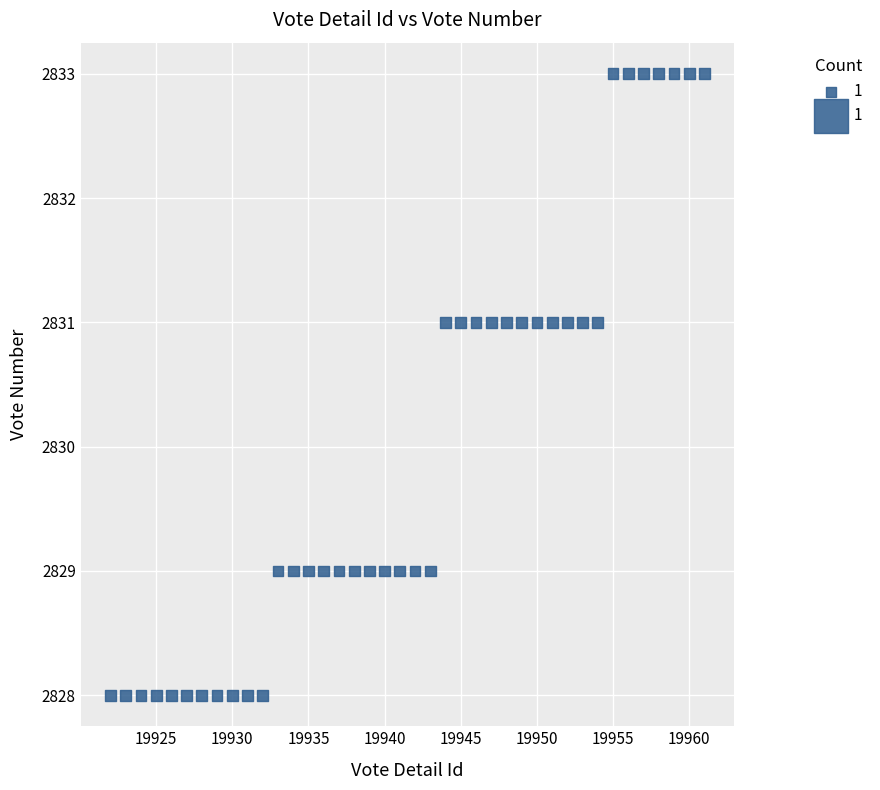

What is the range of X values (max minus min)?

39